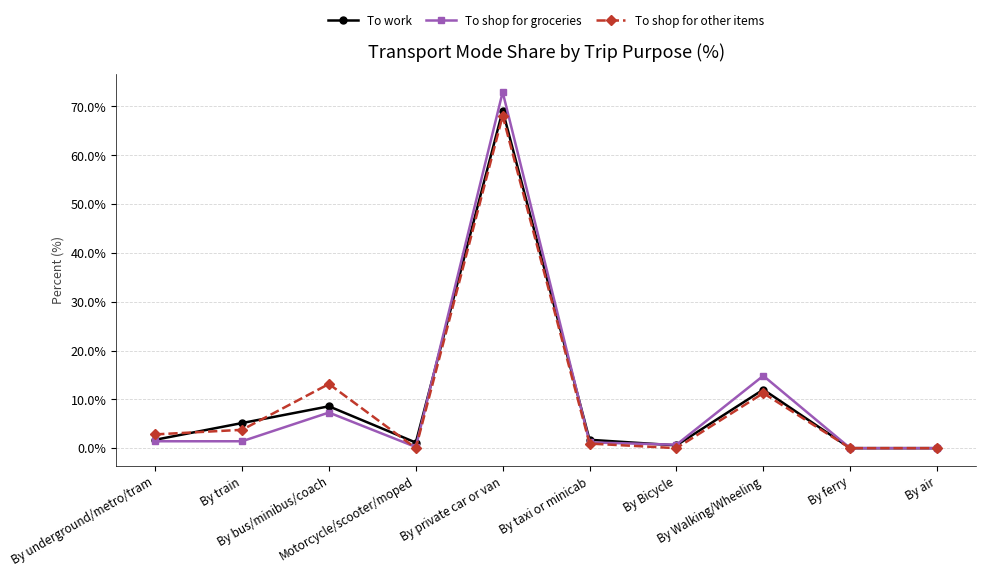

What is the highest value of the To shop for groceries series?

72.9